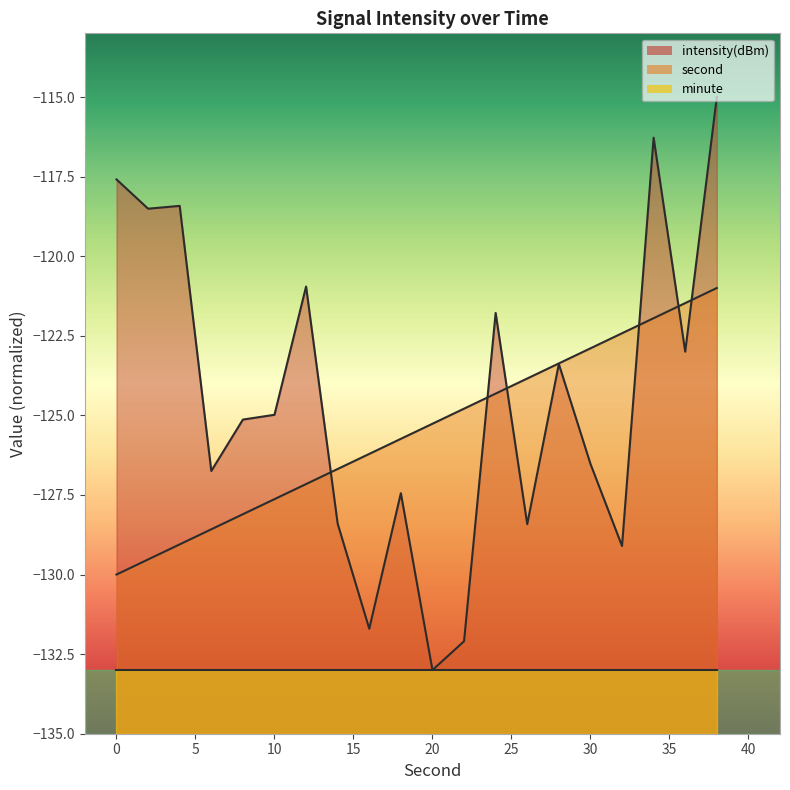

How many lines are shown in the chart?

3